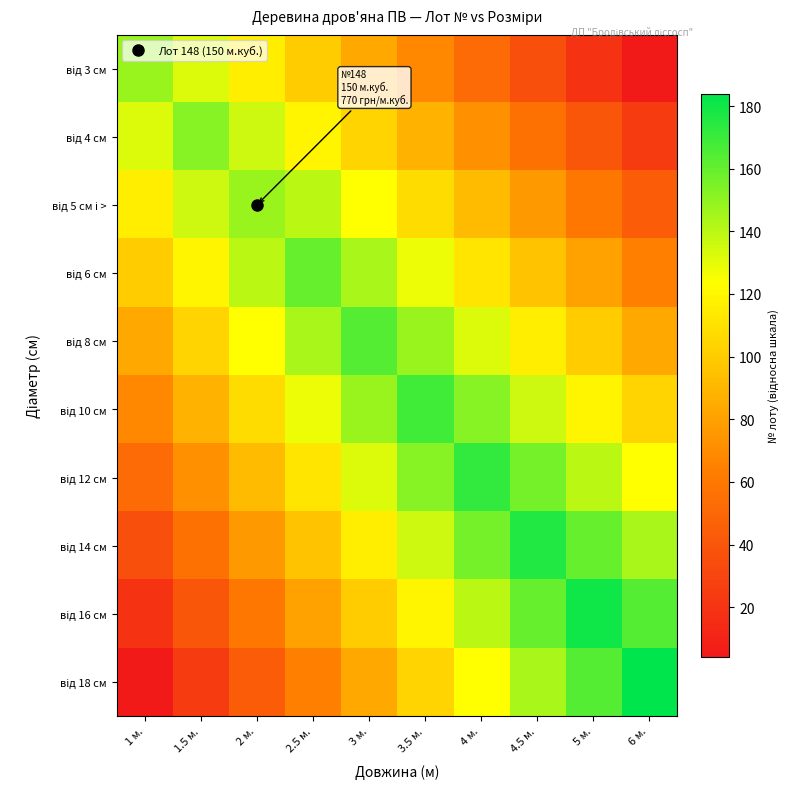

Which has a higher value, 6 м. or 3 м.?

3 м.